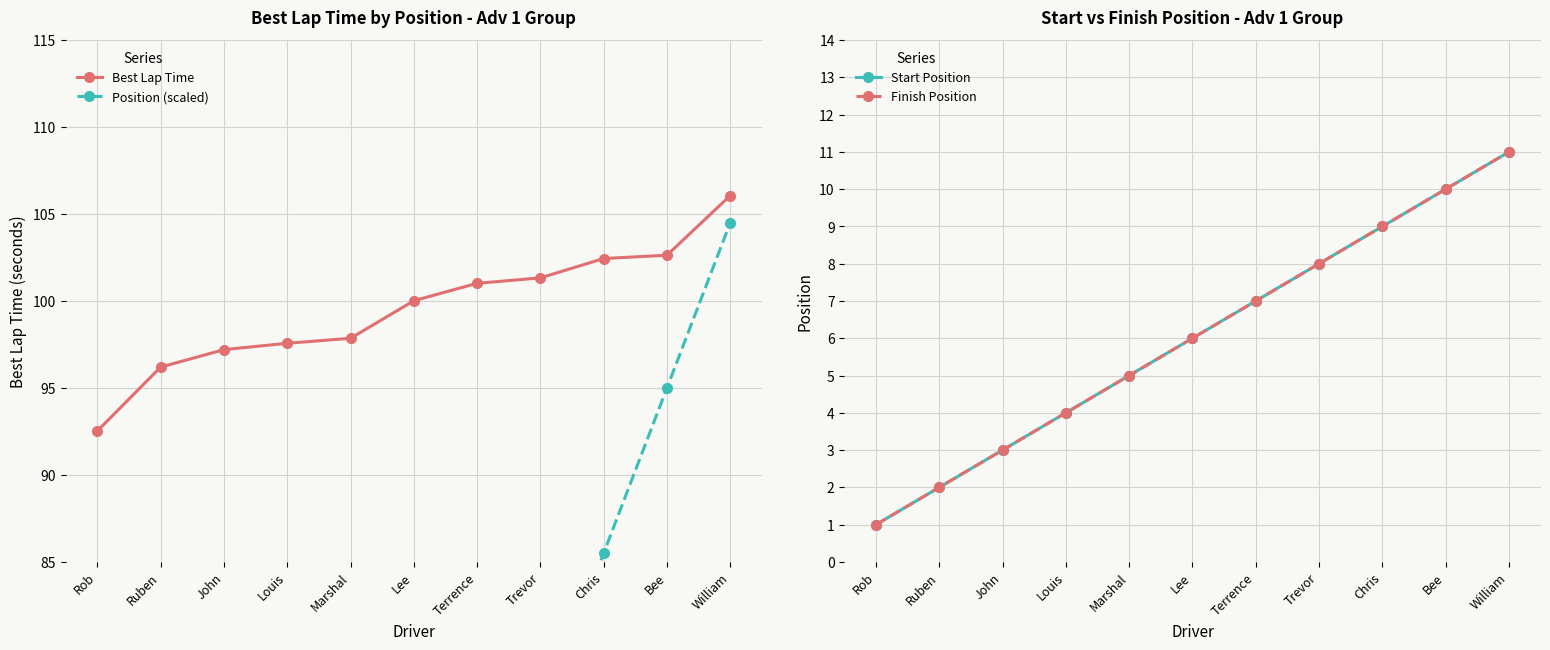

At which category is the sum across all series the highest?

William